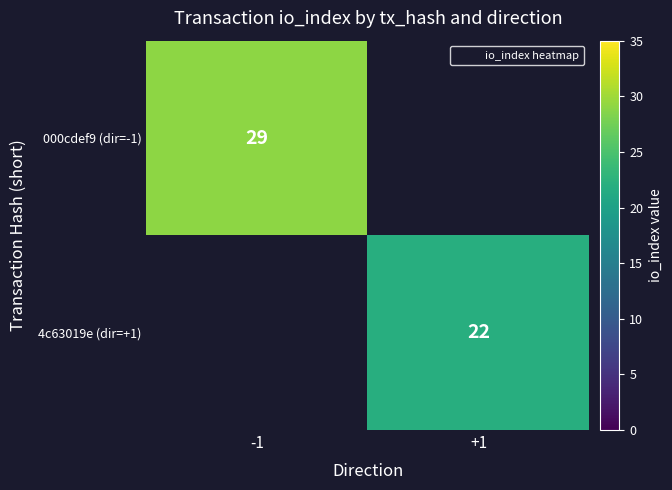

At how many categories does at least one series exceed 23?

1